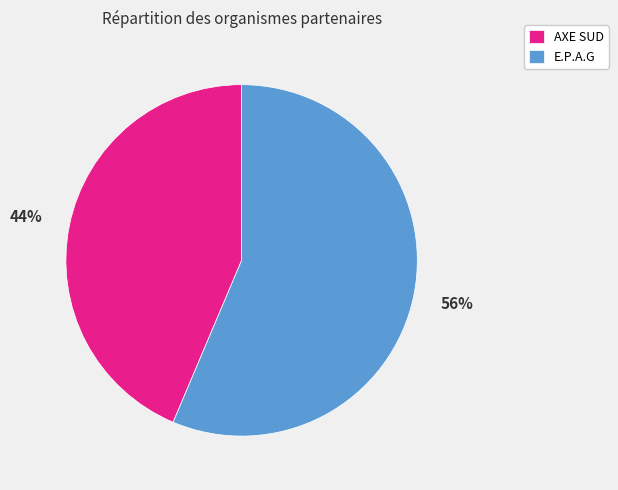

To the nearest percent, what portion does AXE SUD represent?

44%